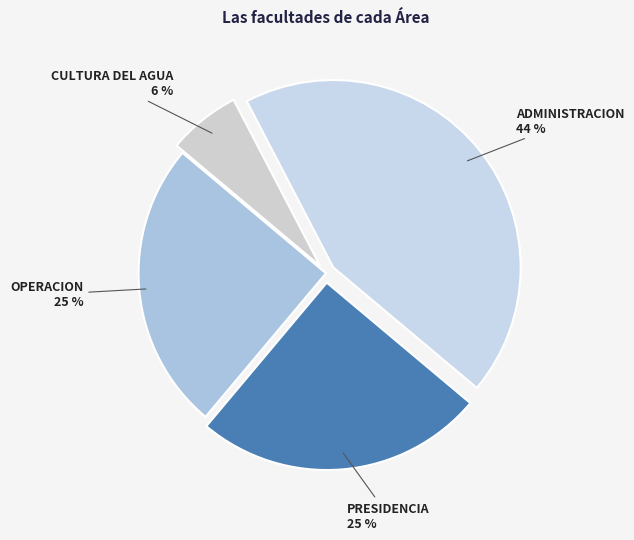

How many slices are in this pie chart?

4